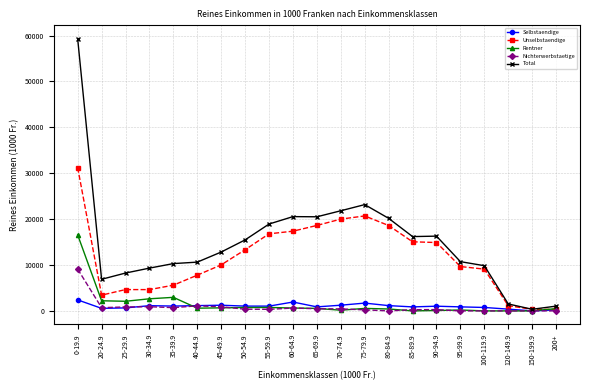

Which series changed the most between 20-24.9 and 100-119.9?

Unselbstaendige